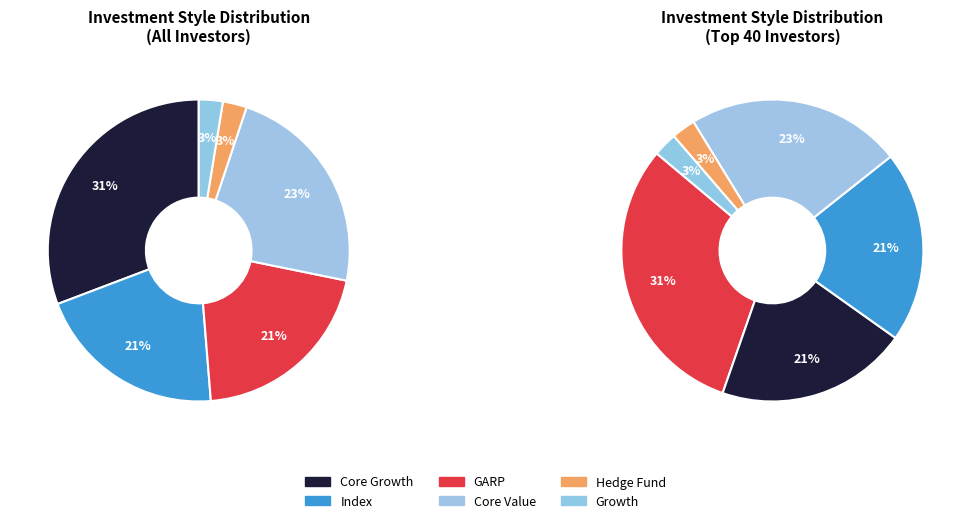

Is there any slice that represents more than half of the pie?

No